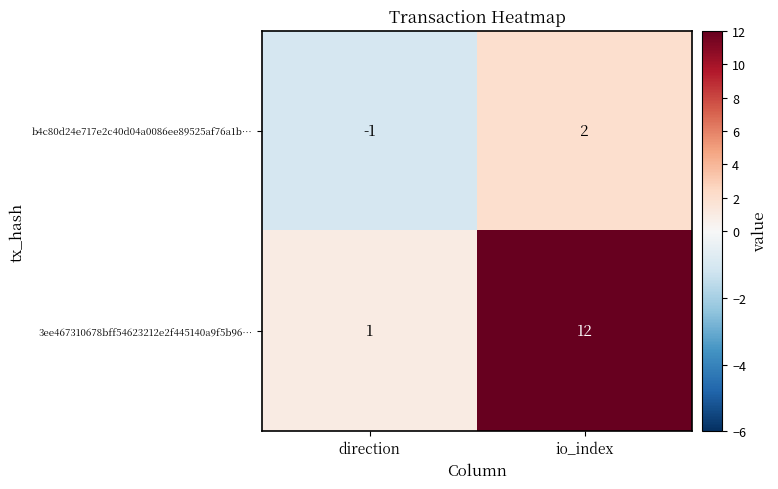

Which series changed the most between direction and io_index?

3ee467310678bff54623212e2f445140a9f5b96…